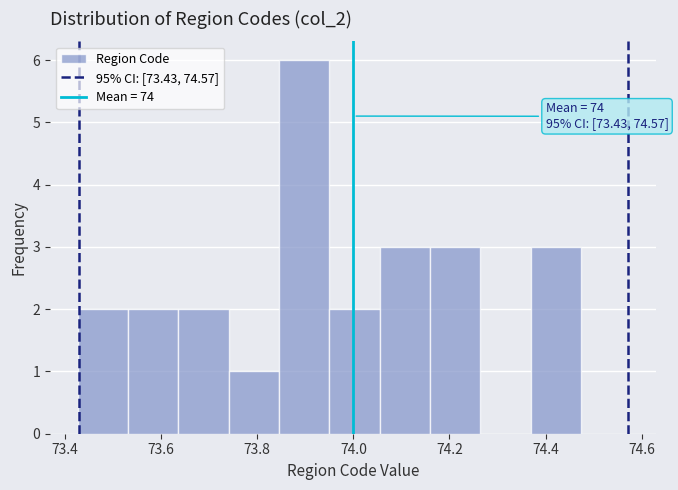

Which range on the x-axis has the tallest bar?

73.84 to 73.94